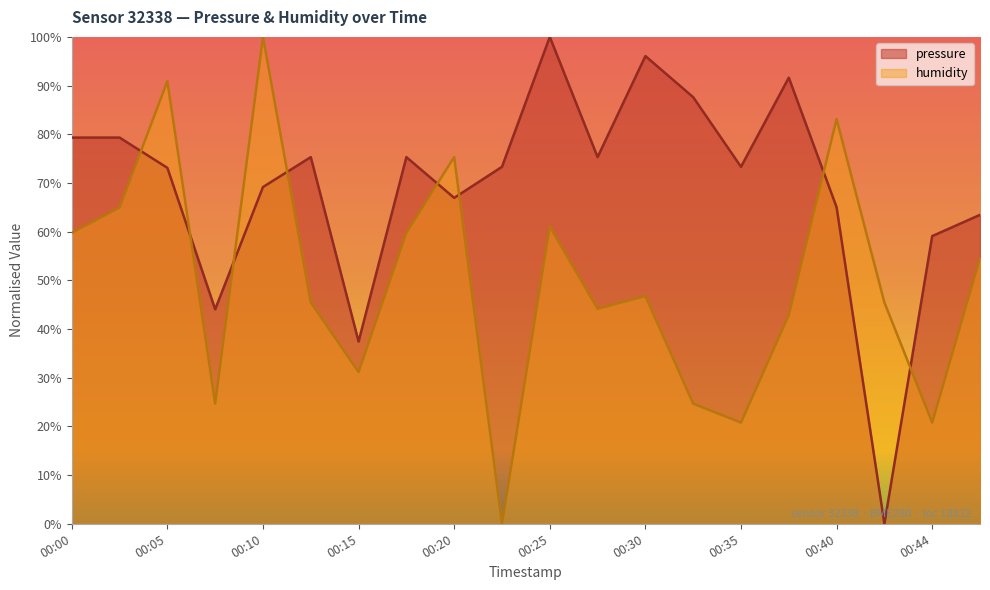

Reading left to right, what are all the values shown in this chart?

pressure: 00:00=79.3	00:03=79.3	00:05=73.1	00:08=44.0	00:10=69.2	00:13=75.3	00:15=37.4	00:18=75.3	00:20=66.9	00:22=73.3	00:25=100.0	00:27=75.3	00:30=96.1	00:32=87.6	00:35=73.3	00:37=91.6	00:40=65.0	00:42=0.0	00:44=59.1	00:47=63.4
humidity: 00:00=59.7	00:03=64.9	00:05=90.9	00:08=24.7	00:10=100.0	00:13=45.5	00:15=31.2	00:18=59.7	00:20=75.3	00:22=0.0	00:25=61.0	00:27=44.2	00:30=46.8	00:32=24.7	00:35=20.8	00:37=42.9	00:40=83.1	00:42=45.5	00:44=20.8	00:47=54.5